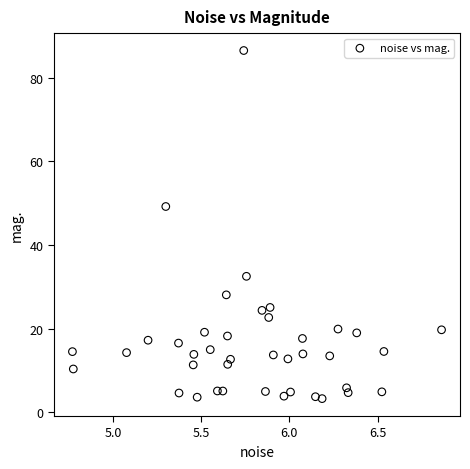

What is the range of Y values (max minus min)?

83.3